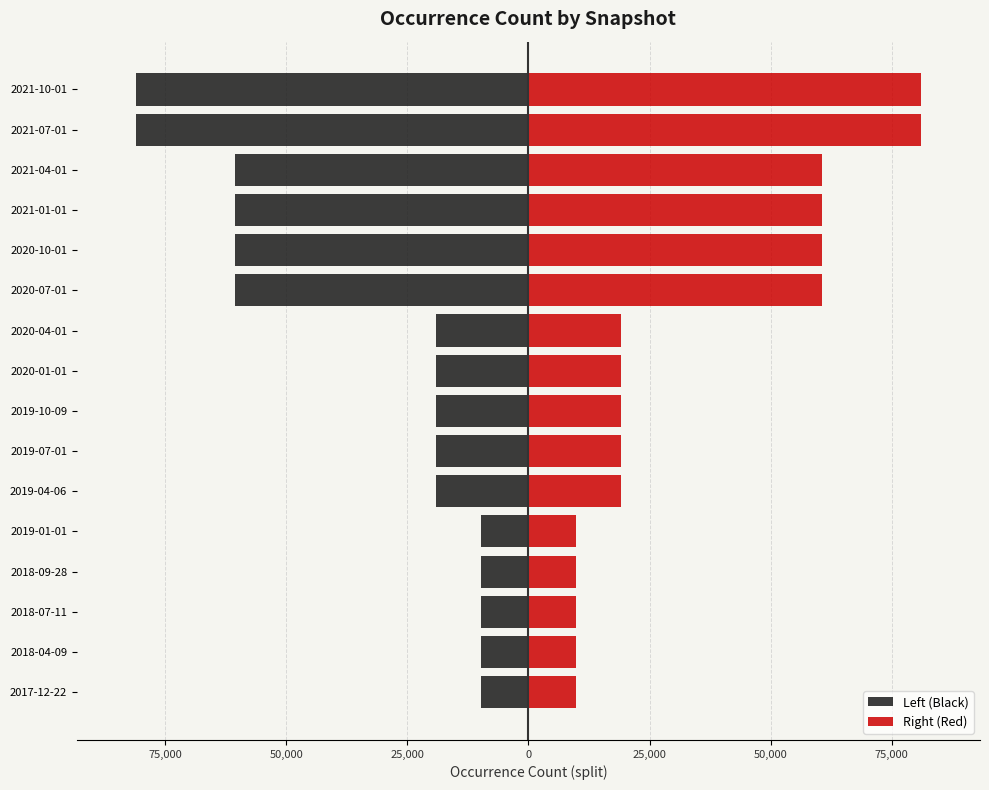

Which series has the largest range (max minus min)?

Left (Black)